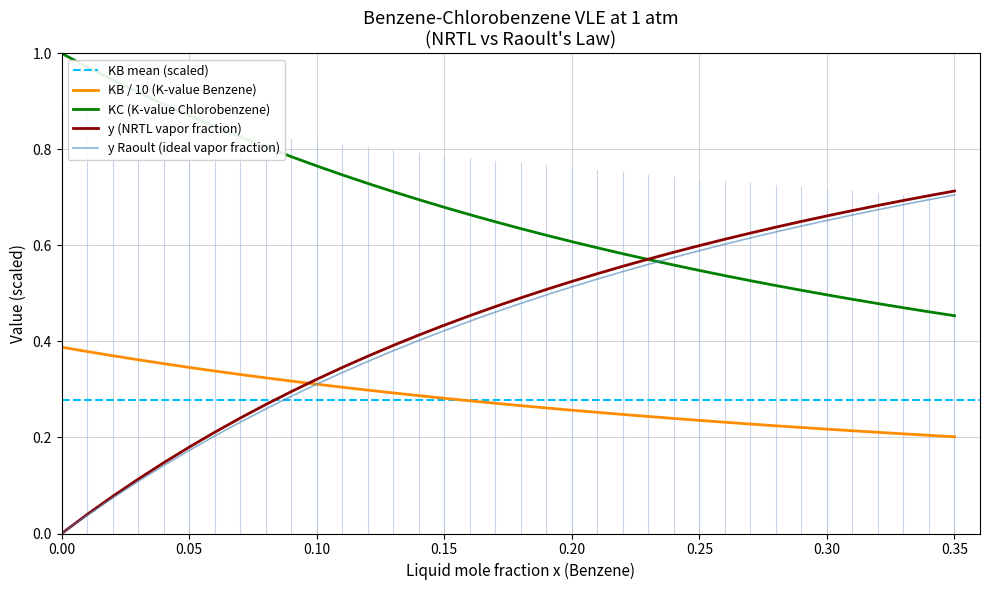

True or false: KC (K-value Chlorobenzene) and KB / 10 (K-value Benzene) intersect in this chart.

False